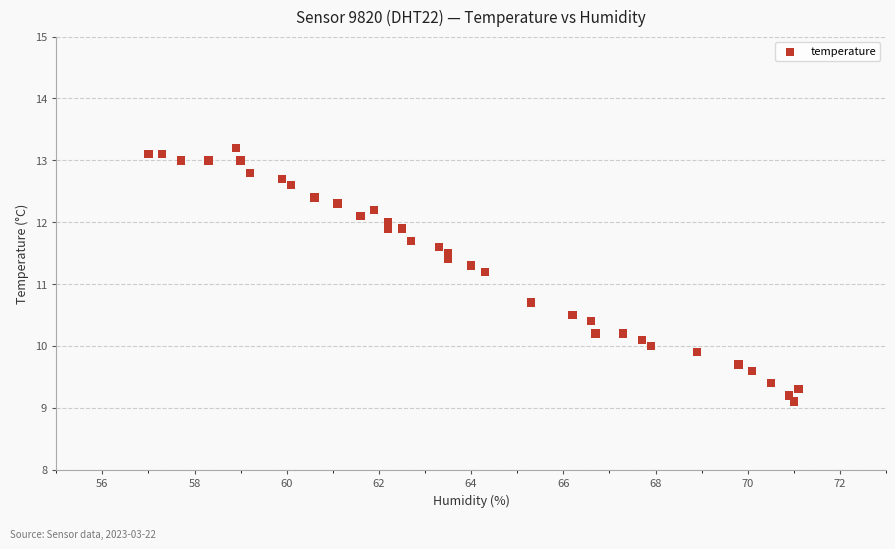

What Y value in the scatter plot is closest to 11?

11.2